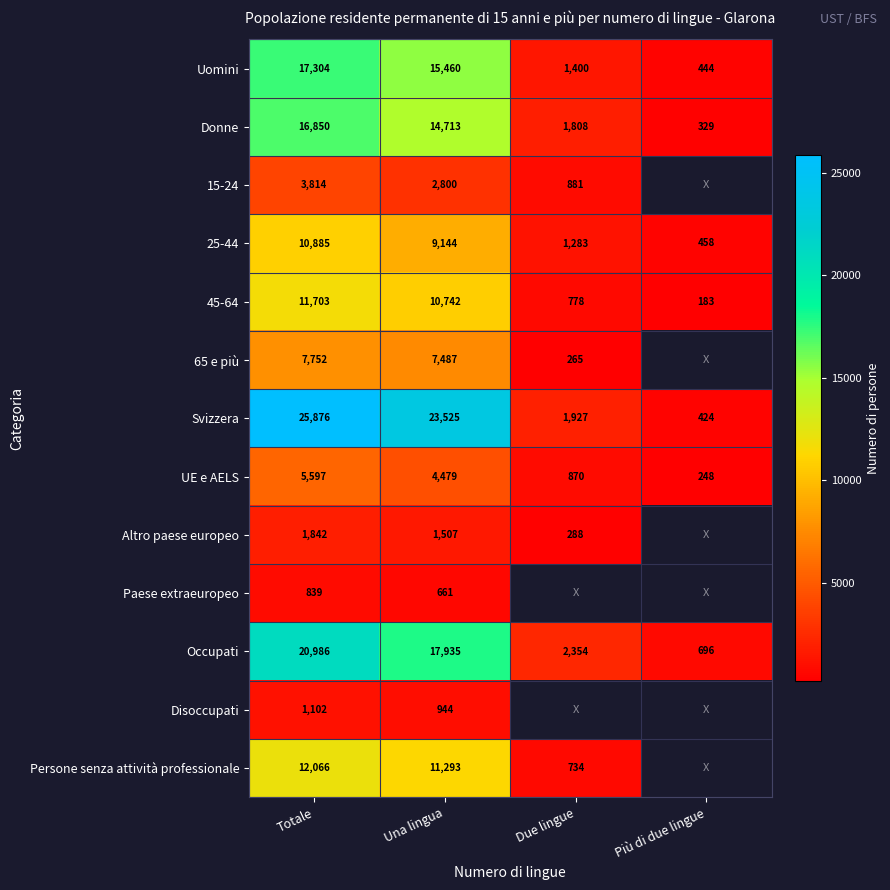

What is the difference between the Altro paese europeo values at Due lingue and Totale?

1554.0